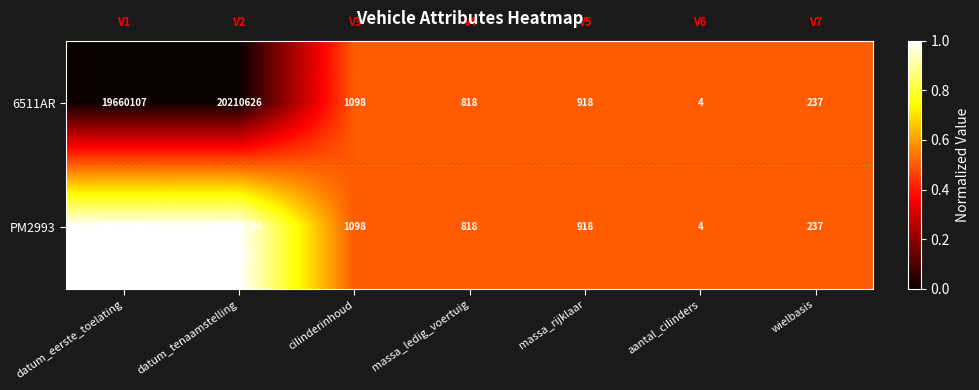

How many values in the 6511AR series are below 918?

3